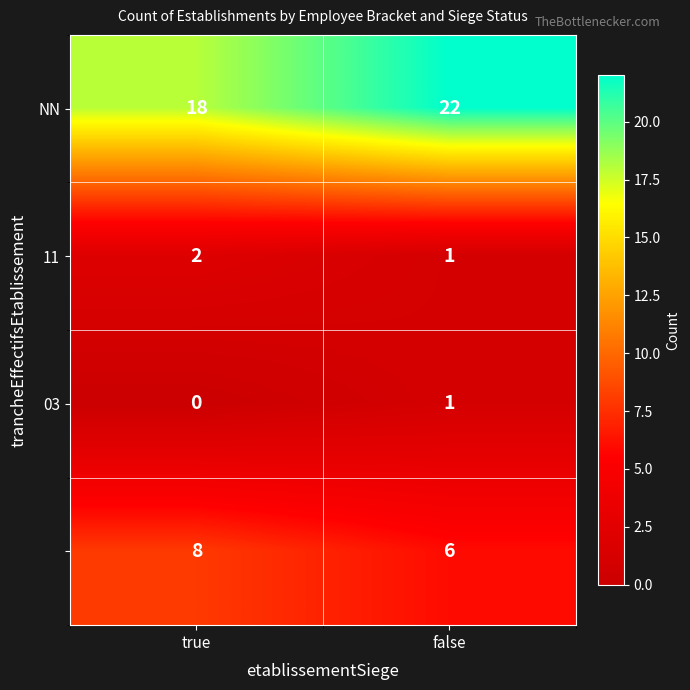

What is the difference between the highest and lowest values at false?

21